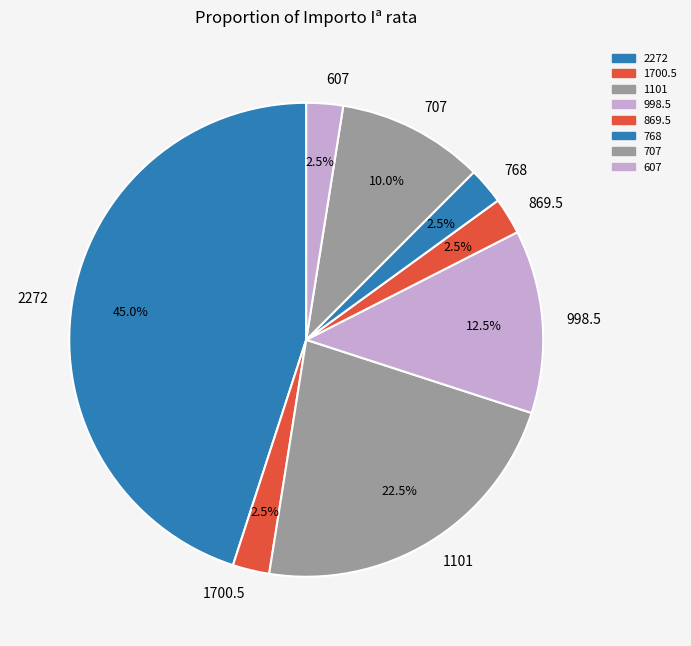

How many slices are in this pie chart?

8